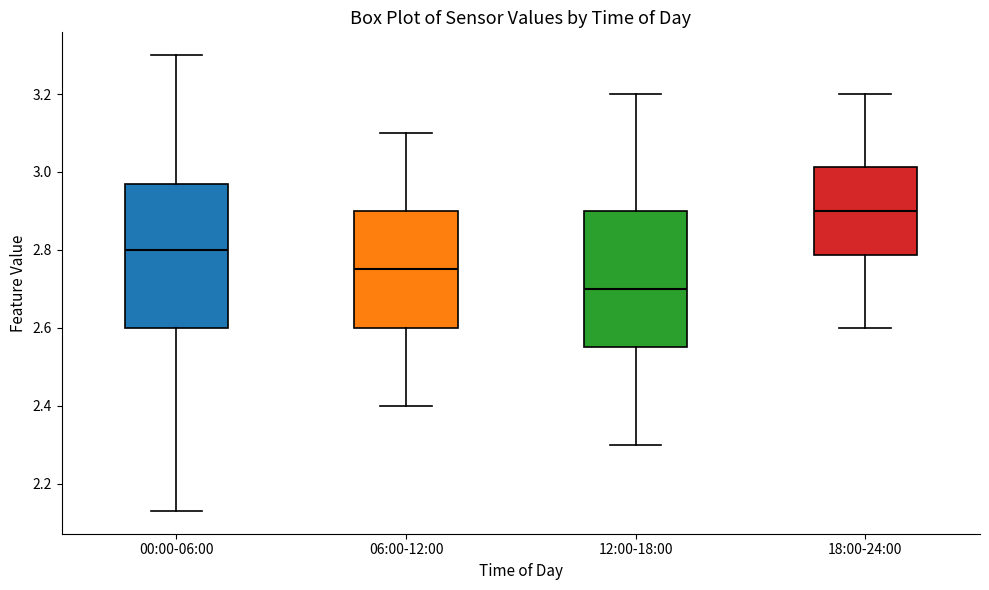

Reading left to right, transcribe this box plot: for each box, give where its median line is, the range the box spans, and where its two whiskers end, as read against the y-axis. The values are not printed on the chart, so give them approximately, as read against the axis.

00:00-06:00: median 2.80, box 2.60 to 2.98, whiskers 2.14 to 3.30
06:00-12:00: median 2.76, box 2.60 to 2.90, whiskers 2.40 to 3.10
12:00-18:00: median 2.70, box 2.56 to 2.90, whiskers 2.30 to 3.20
18:00-24:00: median 2.90, box 2.78 to 3.02, whiskers 2.60 to 3.20